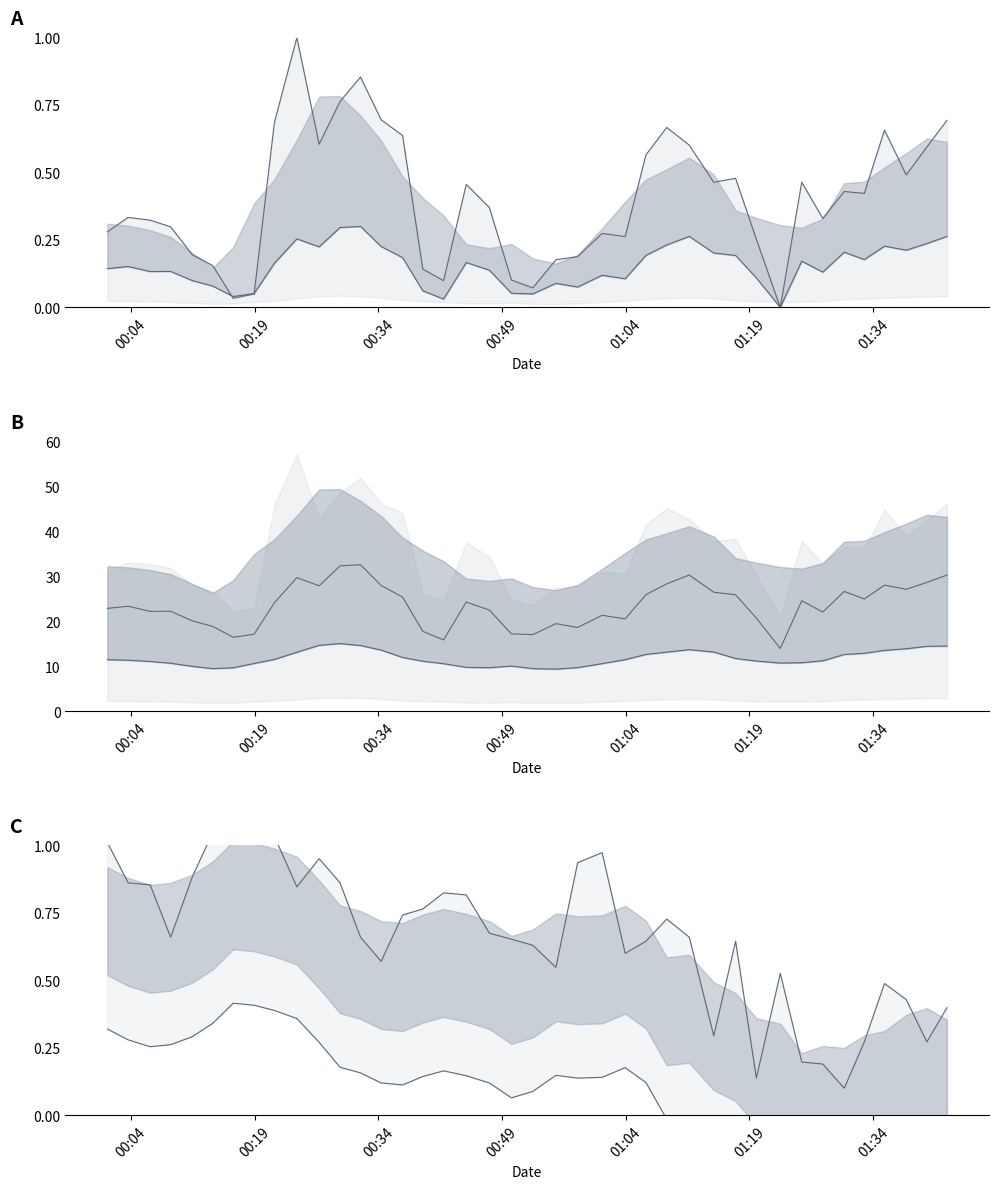

At how many categories does at least one series exceed 19?

31